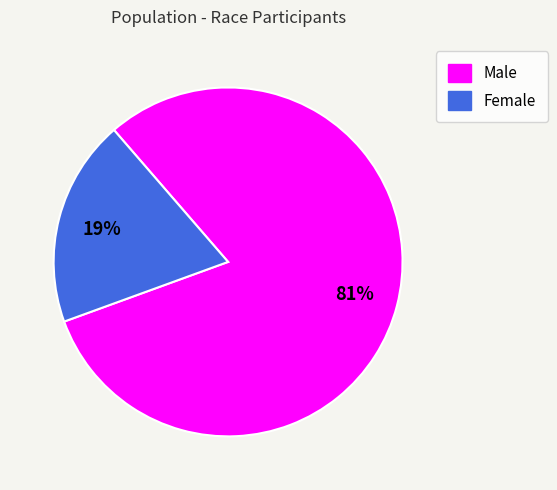

Which slice is the largest?

Male